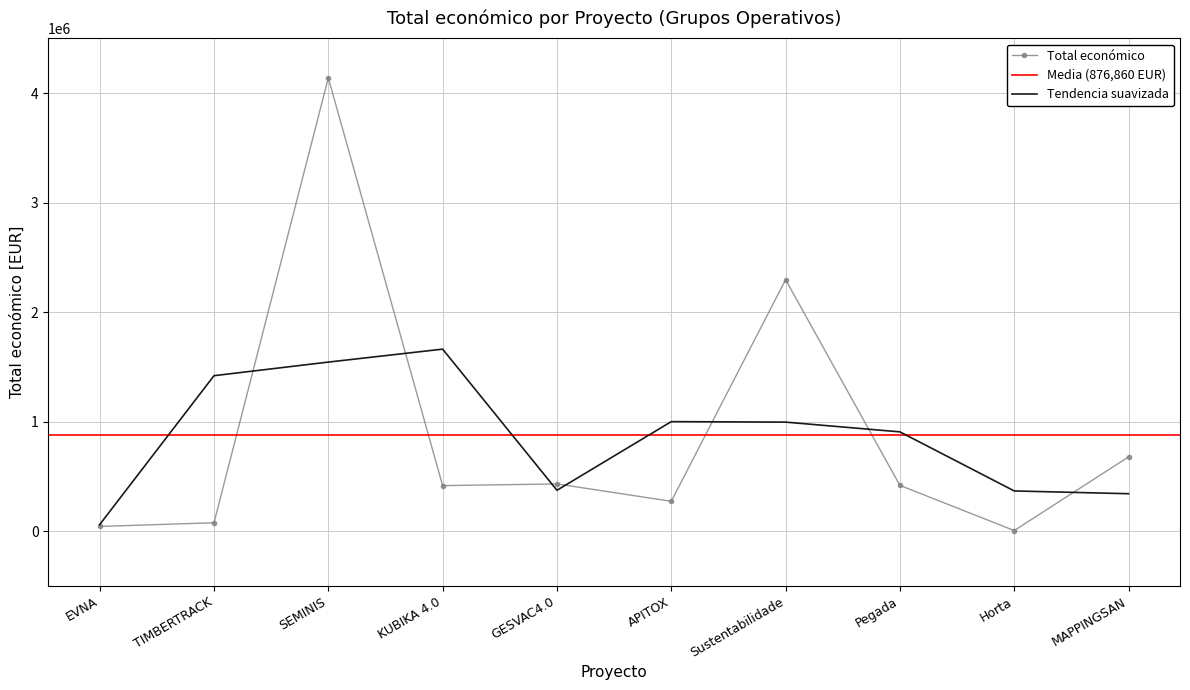

The Tendencia suavizada series shows 358932.4 at Pegada. True or false?

False